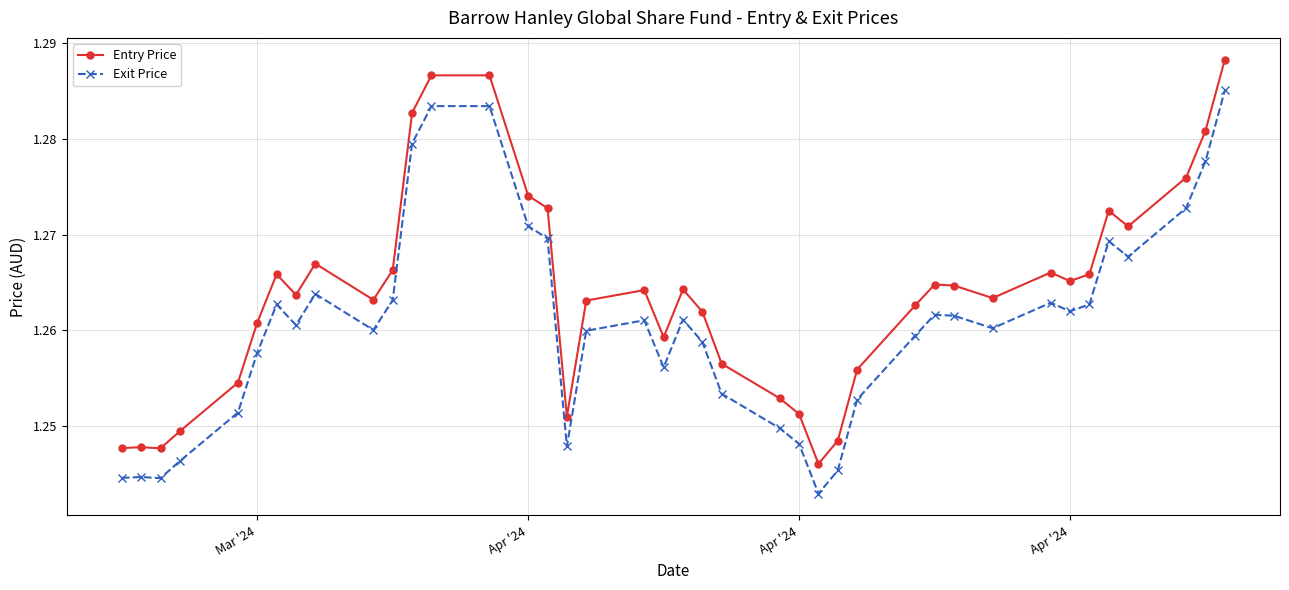

At how many categories does at least one series exceed 1?

40